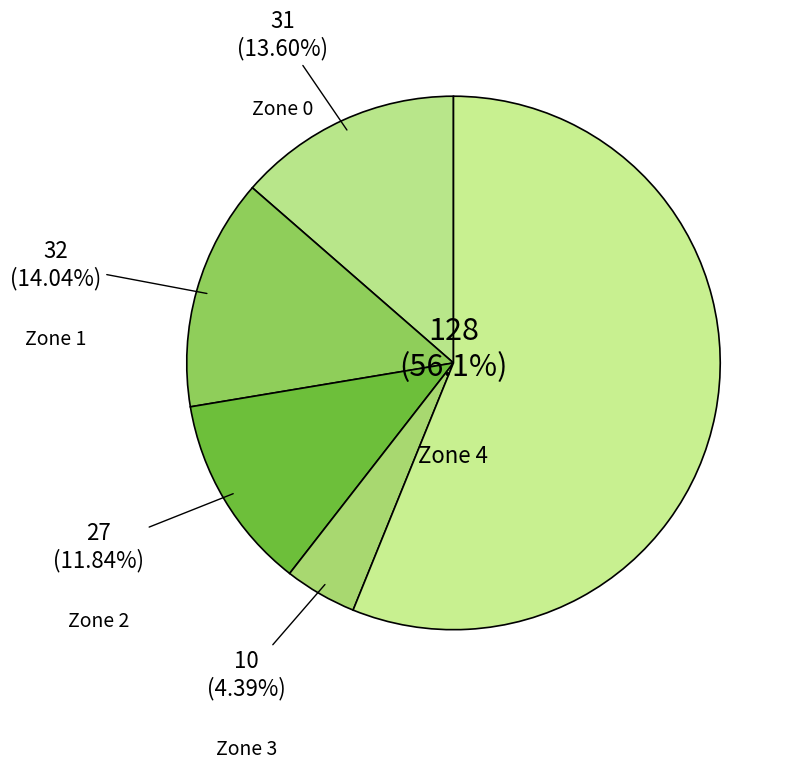

How many segments does this pie chart have?

5